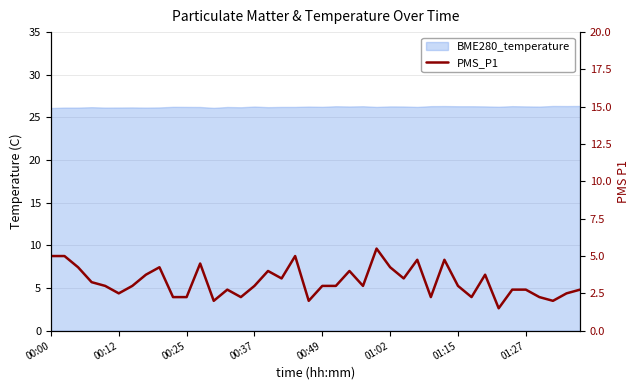

True or false: the data shows 5.0 at 18.

True